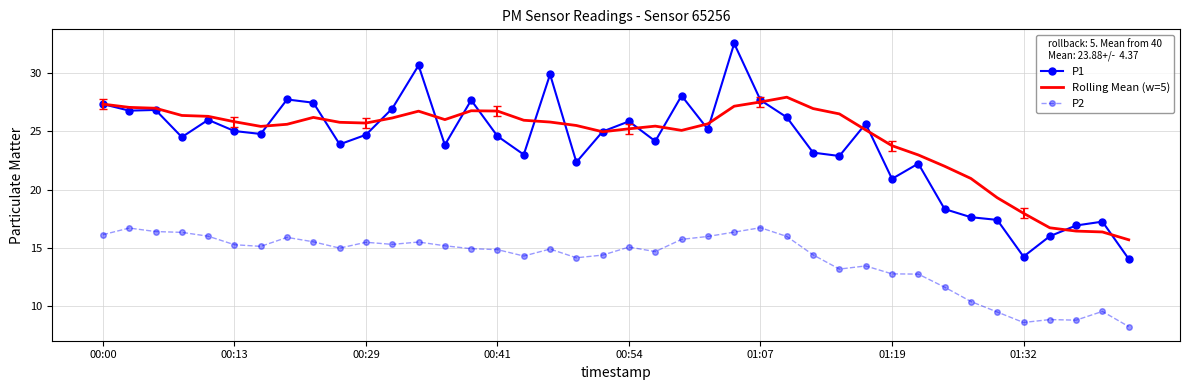

What is the average value of the P1 series?

23.9